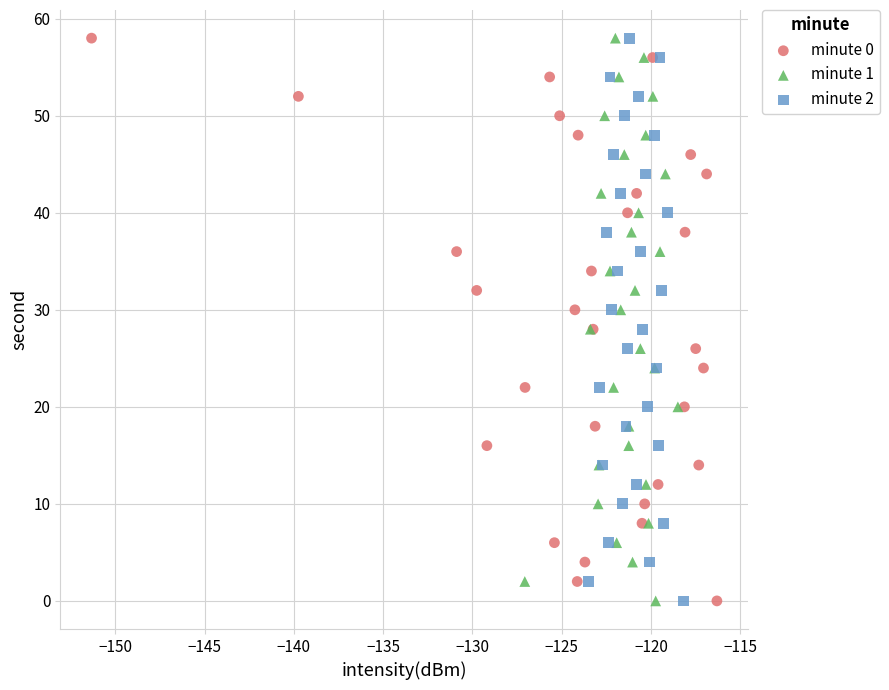

What are all the series names shown in the legend?

minute 0, minute 1, minute 2